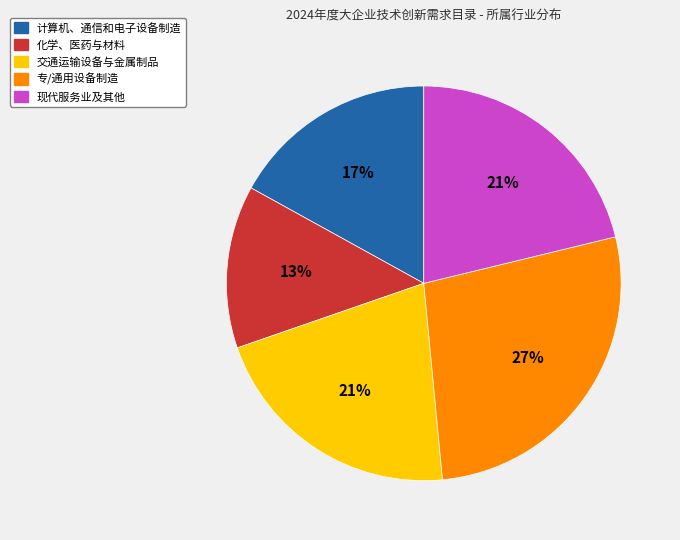

To the nearest percent, what portion does 专/通用设备制造 represent?

27%